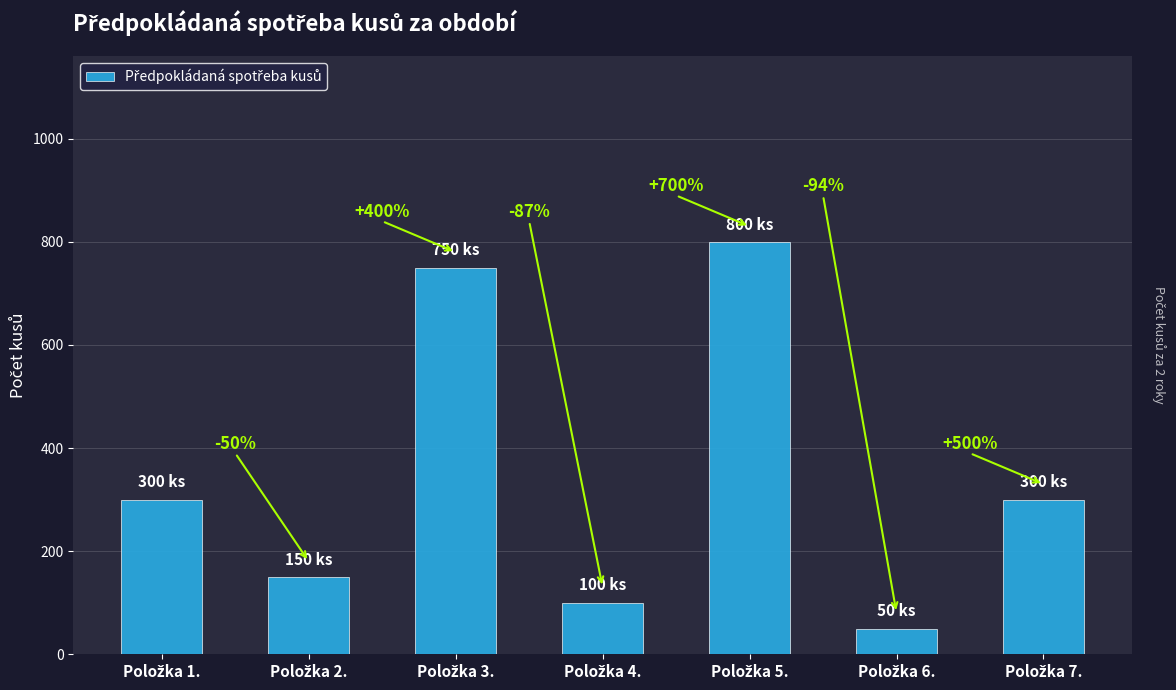

Are the bars horizontal?

No